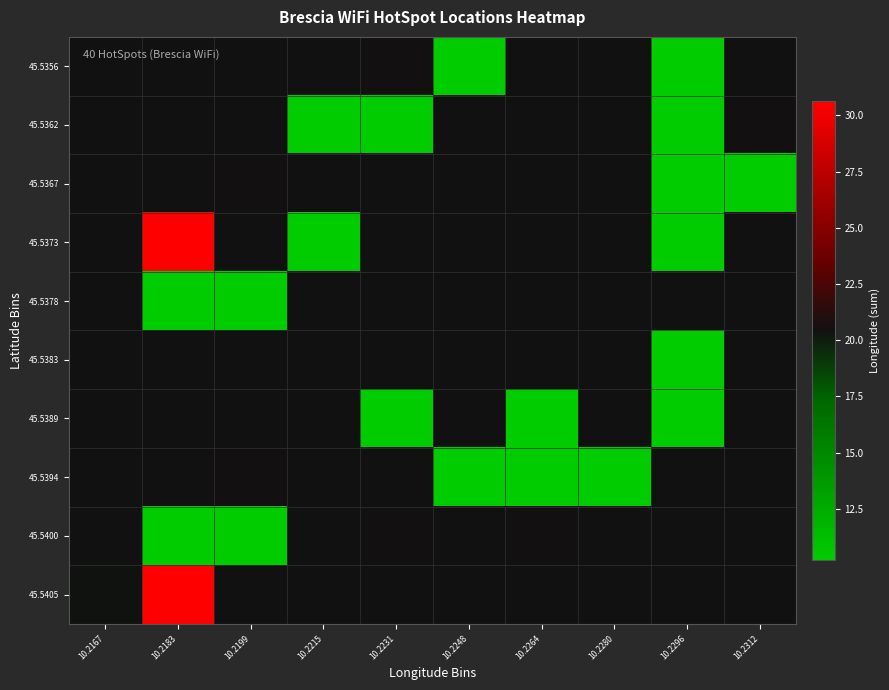

At which category does the chart reach its minimum across all series?

10.2183